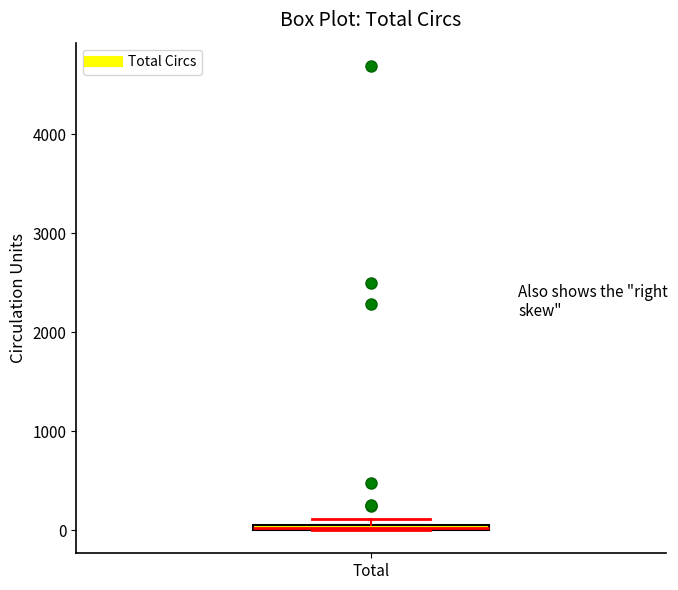

Where is the upper edge of the box for Total on the y-axis? The values are not printed on the chart, so give them approximately, as read against the axis.

100